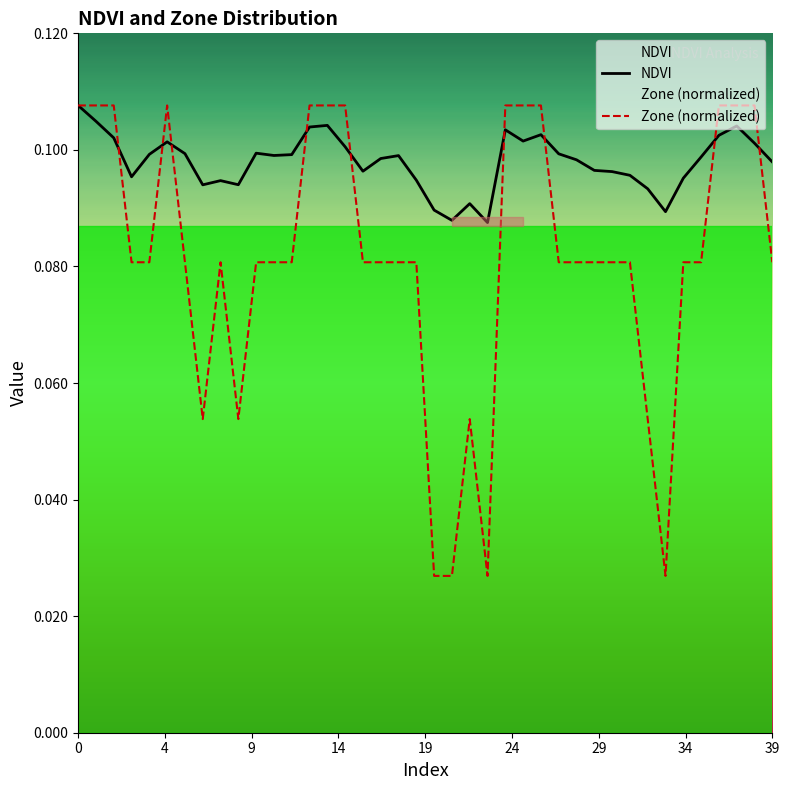

What is the sum of all Zone (normalized) values?

3.3